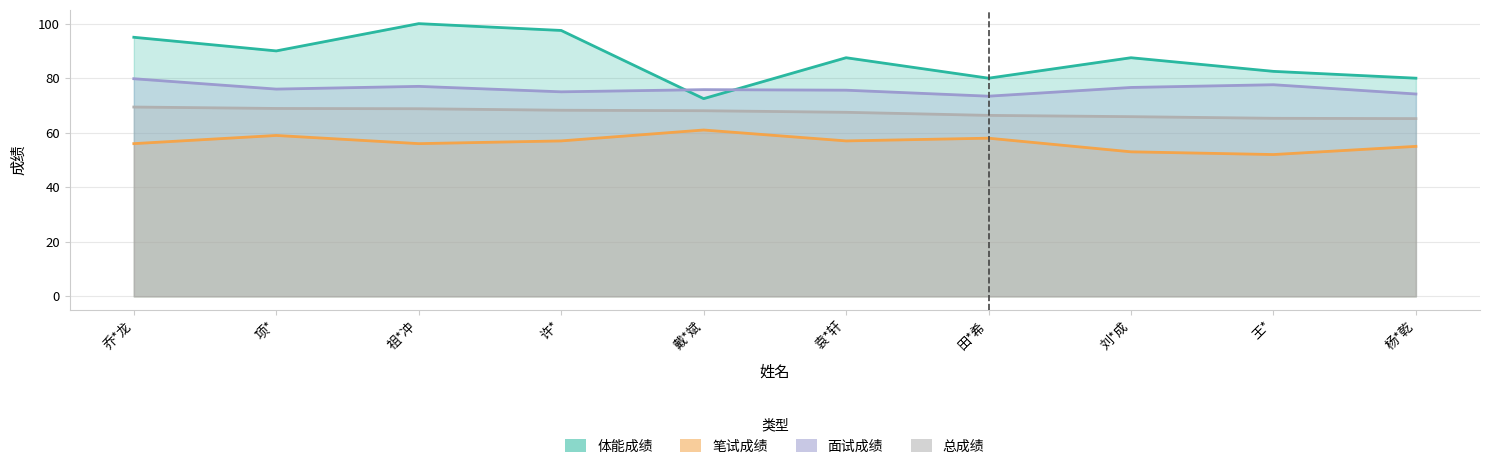

At which category is the sum across all series the highest?

祖*冲